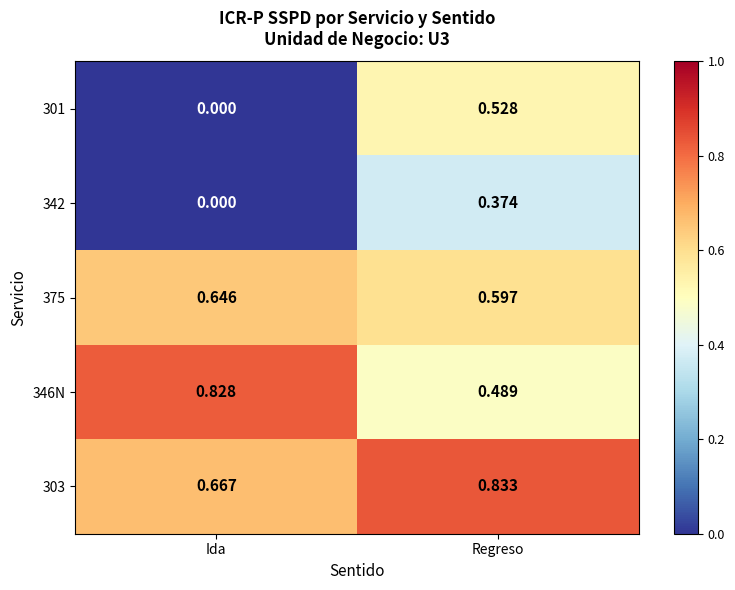

At Regreso, list the series in order from largest to smallest.

303, 375, 301, 346N, 342